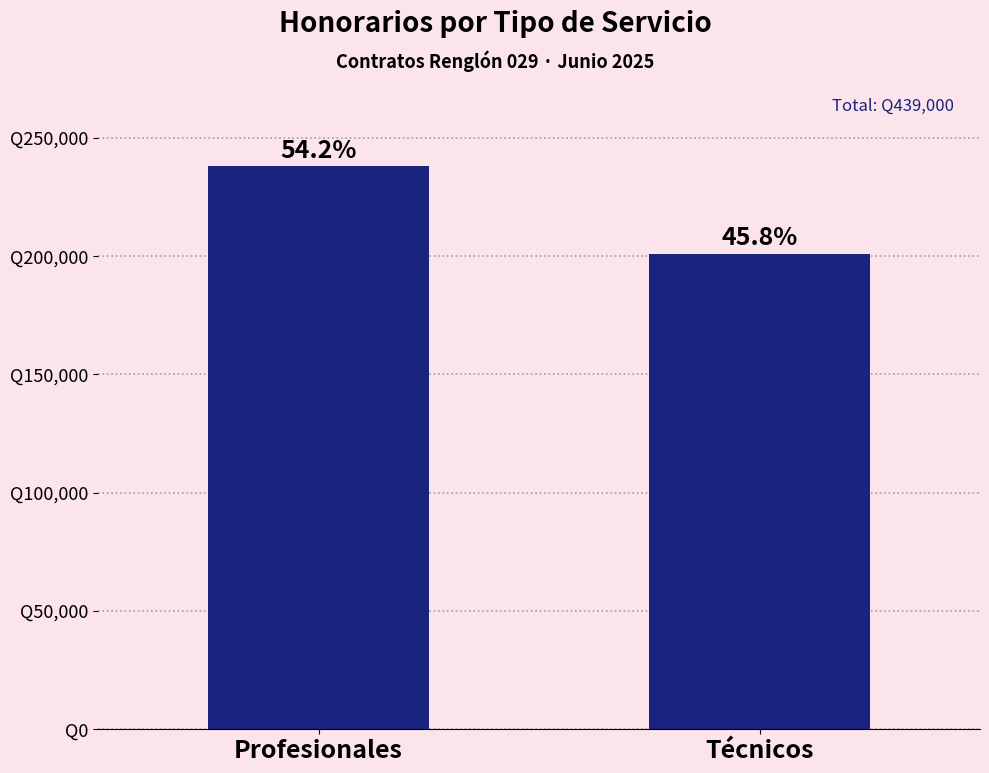

What is the value of the 2nd bar from the left?

201000